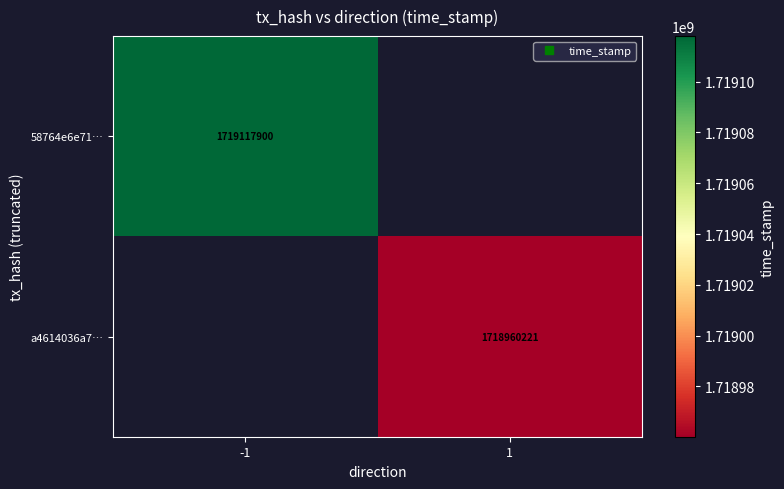

At 1, list the series in order from largest to smallest.

58764e6e71…, a4614036a7…